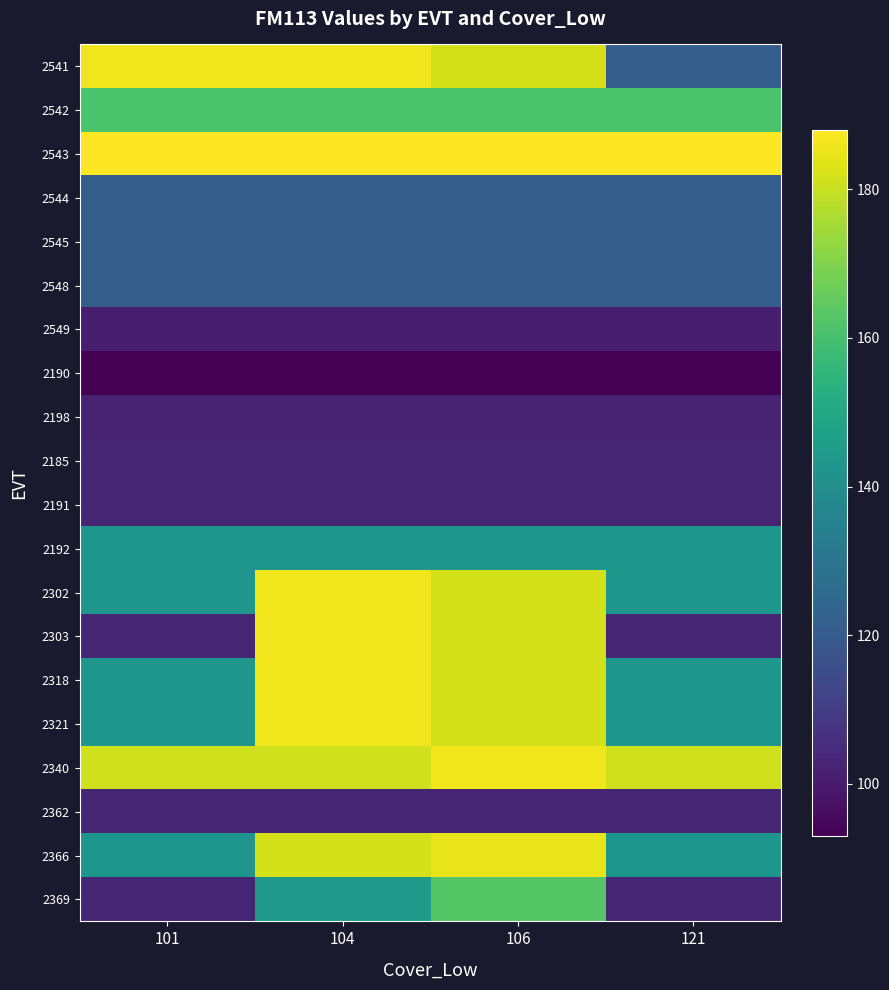

Reading left to right, list all the values displayed in this chart.

2541: 101=186	104=186	106=182	121=121
2542: 101=161	104=161	106=161	121=161
2543: 101=188	104=188	106=188	121=188
2544: 101=121	104=121	106=121	121=121
2545: 101=121	104=121	106=121	121=121
2548: 101=121	104=121	106=121	121=121
2549: 101=101	104=101	106=101	121=101
2190: 101=93	104=93	106=93	121=93
2198: 101=102	104=102	106=102	121=102
2185: 101=103	104=103	106=103	121=103
2191: 101=103	104=103	106=103	121=103
2192: 101=143	104=143	106=143	121=143
2302: 101=143	104=186	106=182	121=143
2303: 101=103	104=186	106=182	121=103
2318: 101=143	104=186	106=182	121=143
2321: 101=143	104=186	106=182	121=143
2340: 101=181	104=181	106=186	121=181
2362: 101=103	104=103	106=103	121=103
2366: 101=143	104=182	106=185	121=143
2369: 101=103	104=144	106=163	121=103